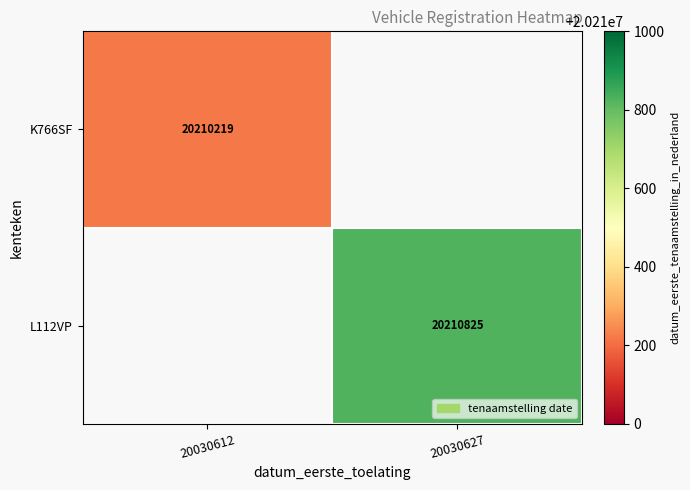

How many data points does each series have?

2